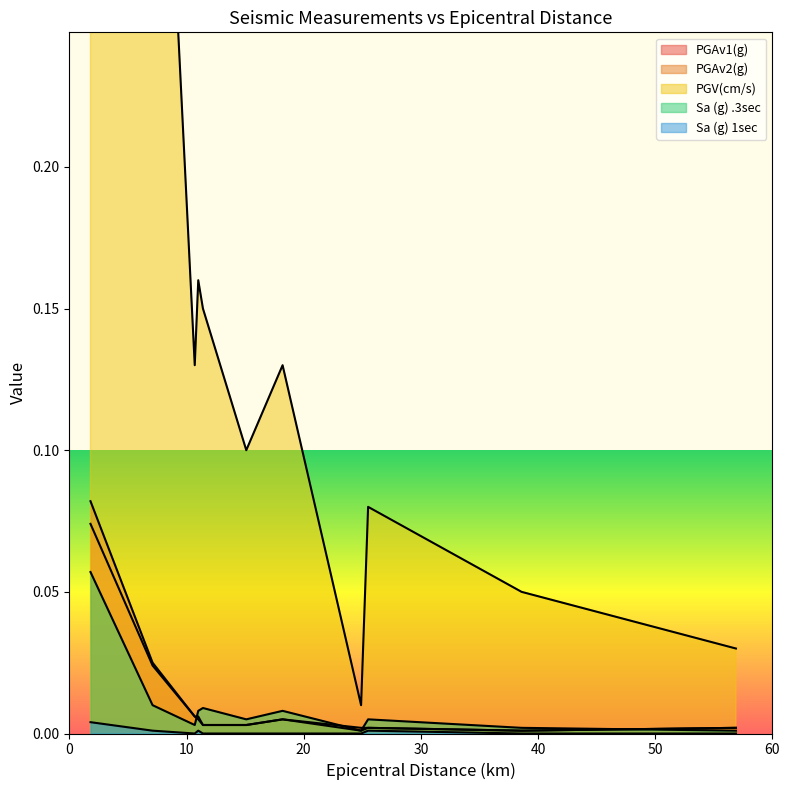

Which series has the largest range (max minus min)?

PGV(cm/s)